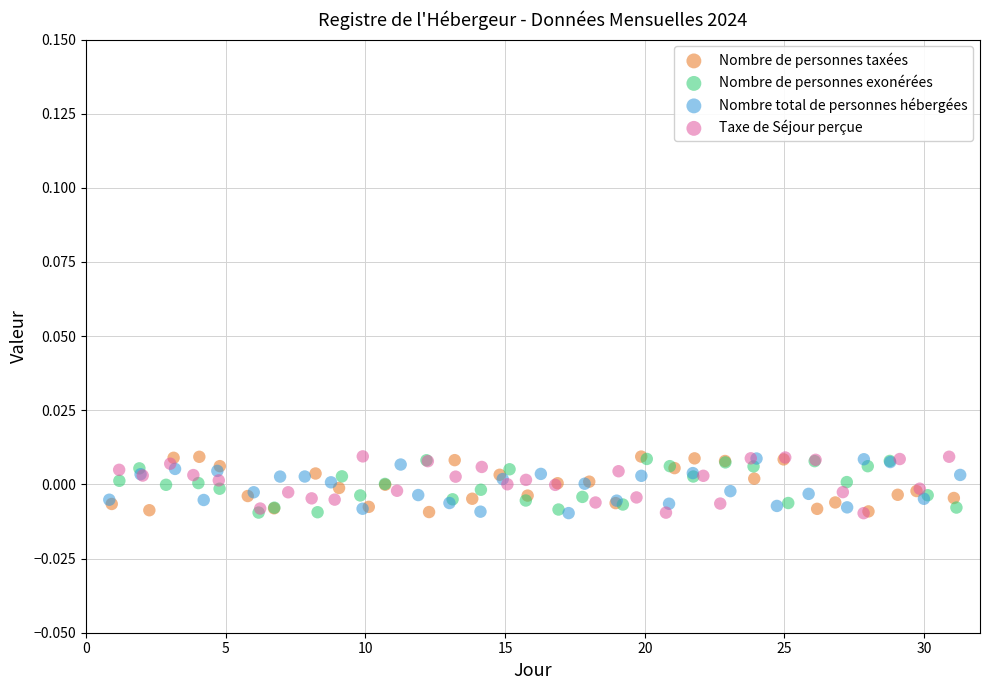

What are all the series names shown in the legend?

Nombre de personnes taxées, Nombre de personnes exonérées, Nombre total de personnes hébergées, Taxe de Séjour perçue